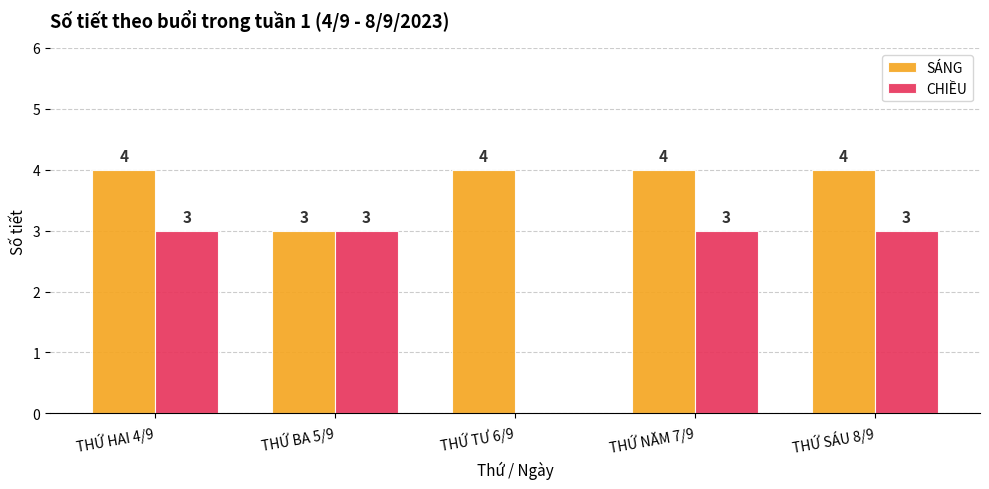

What is the greatest value displayed?

4